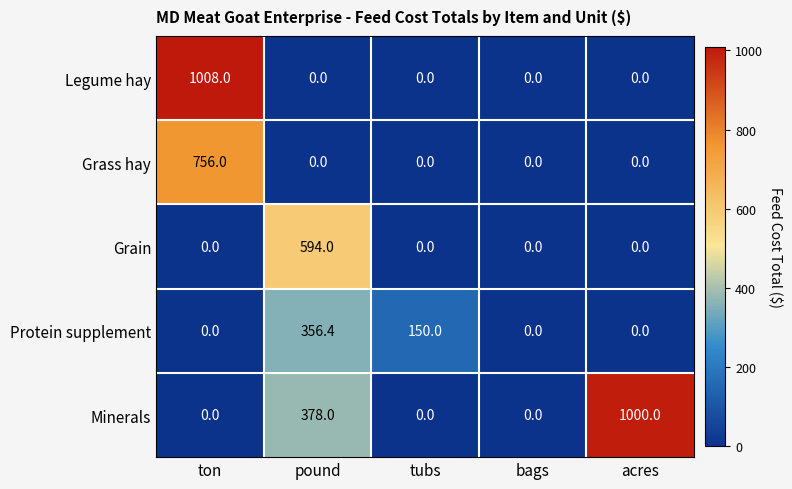

Which series has the largest total across all categories?

Minerals